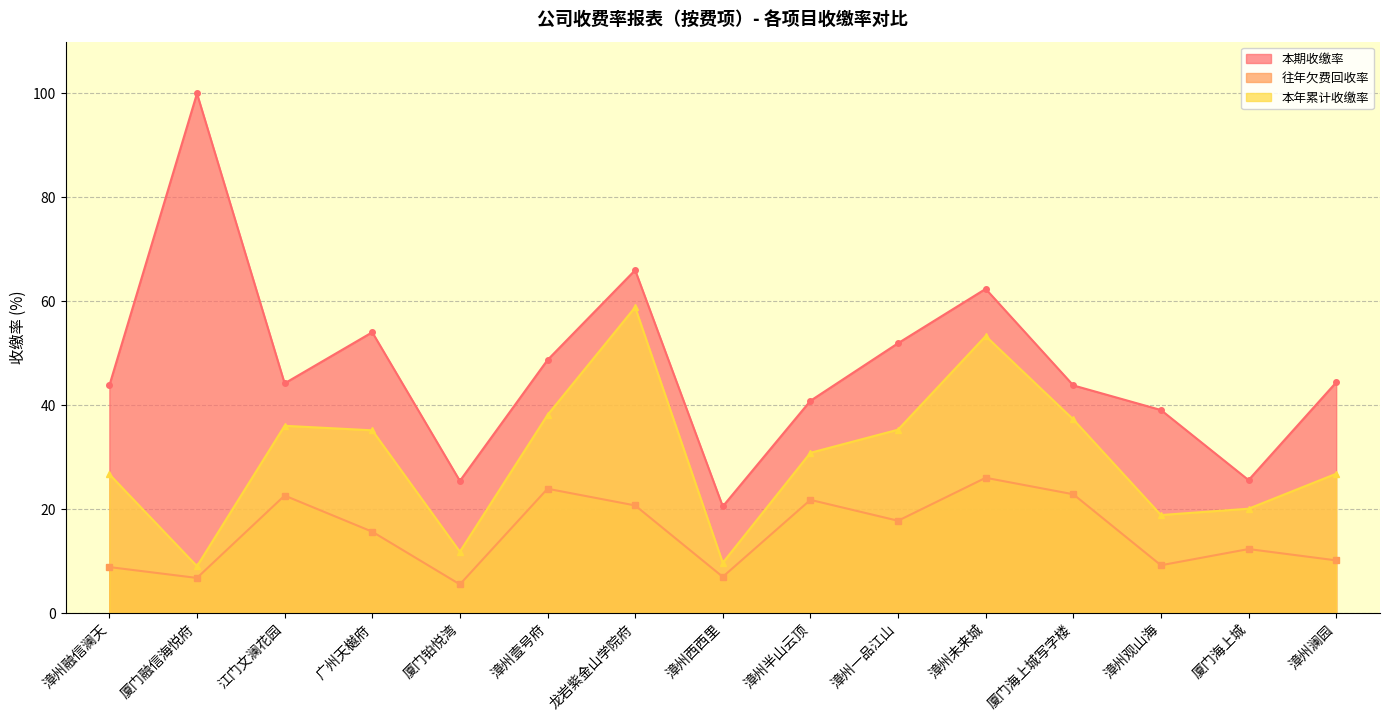

How many data points in 往年欠费回收率 are less than 15?

7